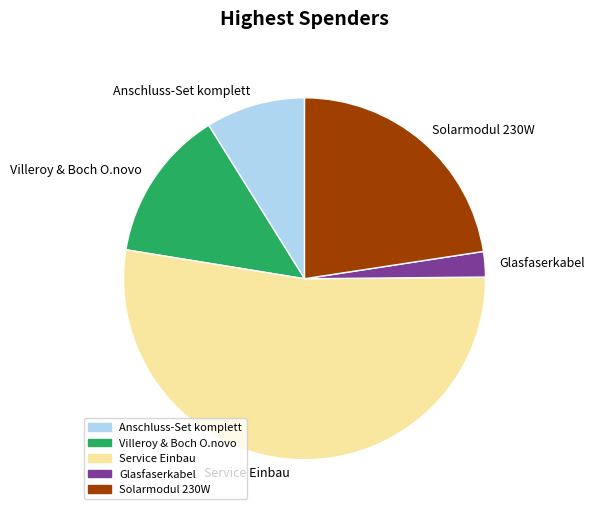

Is it true that Glasfaserkabel is 2% of the pie?

True